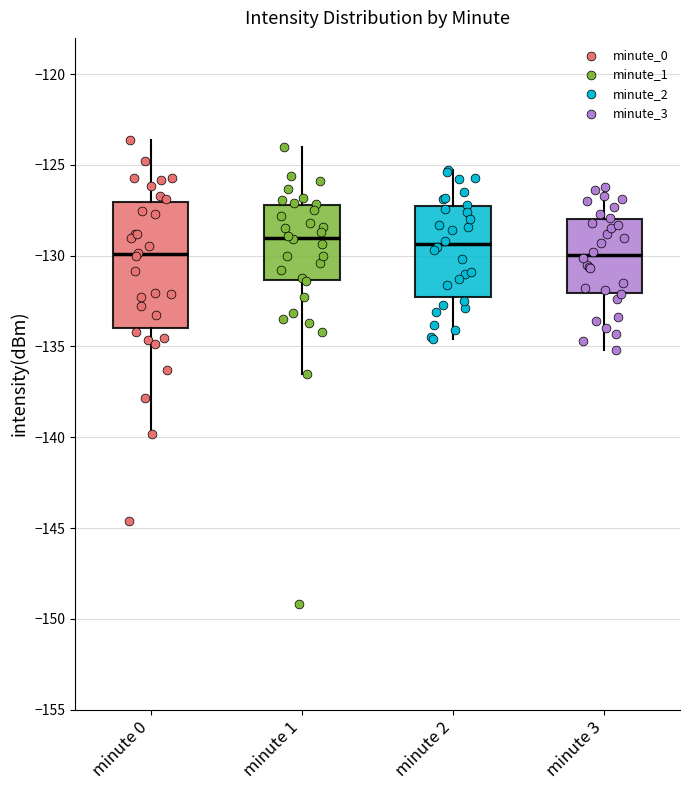

Reading left to right, transcribe this box plot: for each box, give where its median line is, the range the box spans, and where its two whiskers end, as read against the y-axis. The values are not printed on the chart, so give them approximately, as read against the axis.

minute 0: median -130.0, box -134.0 to -127.0, whiskers -140.0 to -123.5
minute 1: median -129.0, box -131.5 to -127.0, whiskers -136.5 to -124.0
minute 2: median -129.5, box -132.5 to -127.0, whiskers -134.5 to -125.5
minute 3: median -130.0, box -132.0 to -128.0, whiskers -135.0 to -126.0